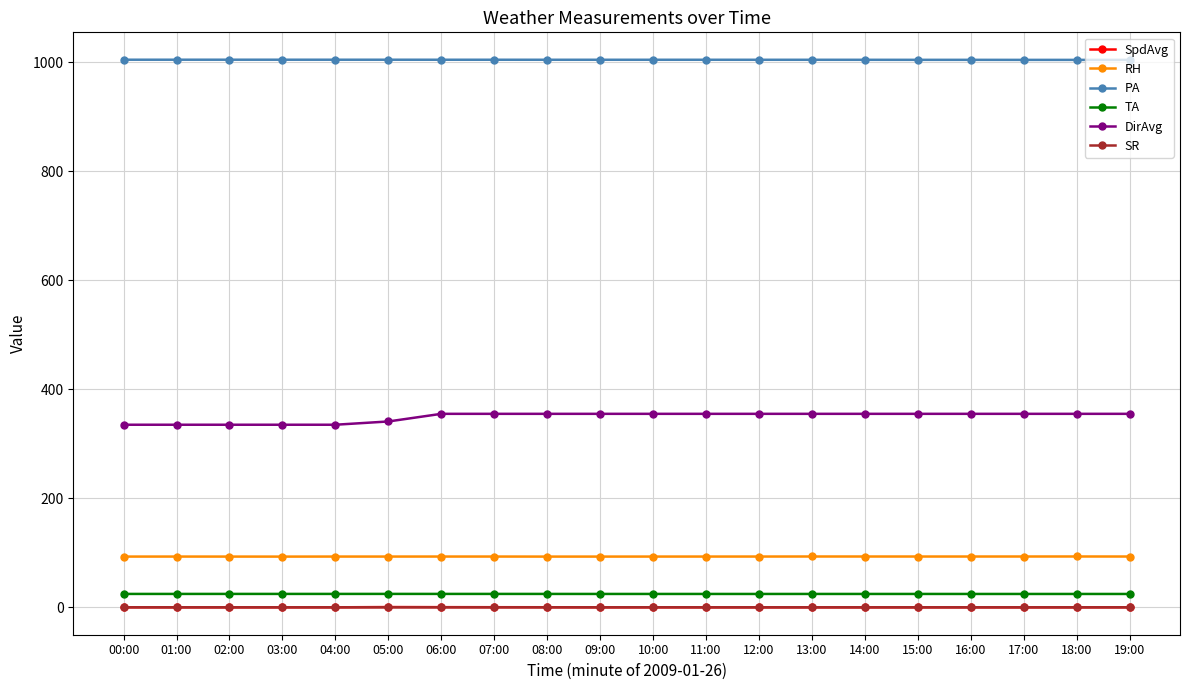

Which series has the largest range (max minus min)?

DirAvg